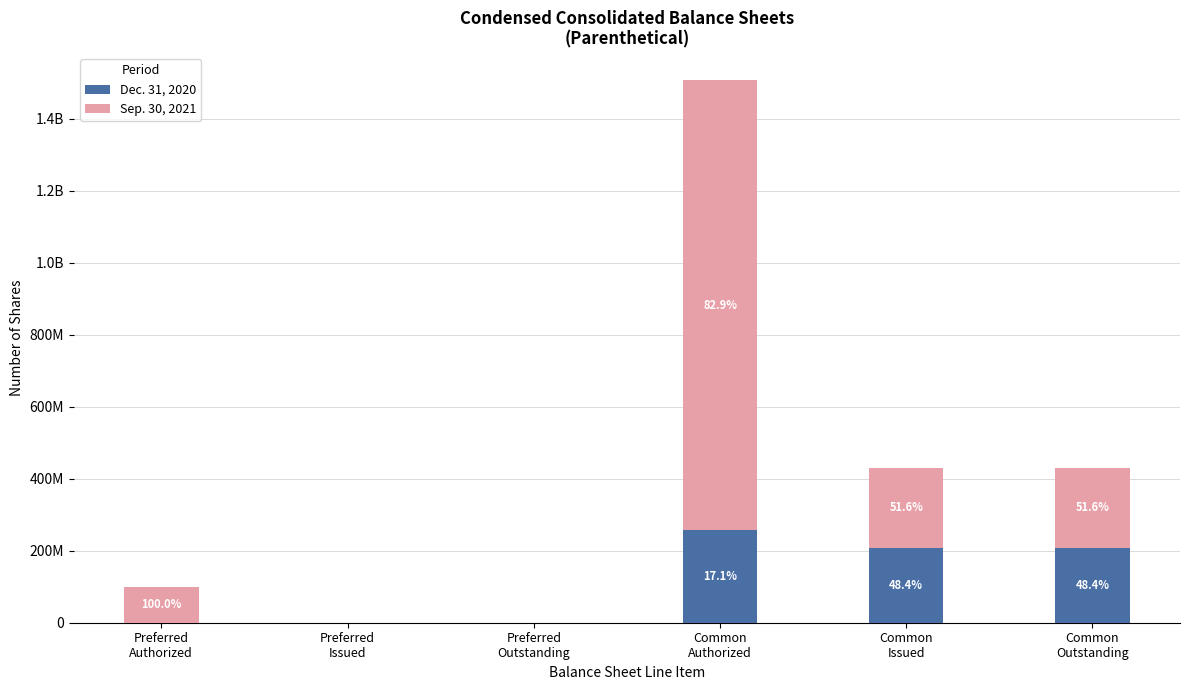

At which label does Dec. 31, 2020 reach its peak?

Common
Authorized